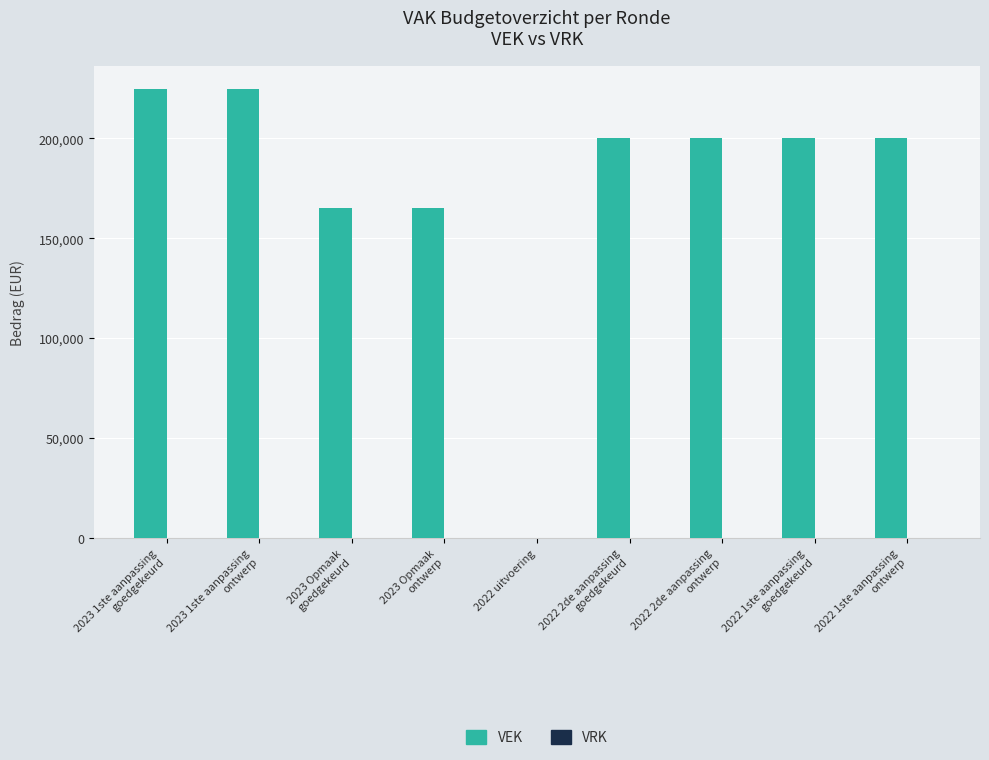

What is the maximum value shown in the chart?

225000